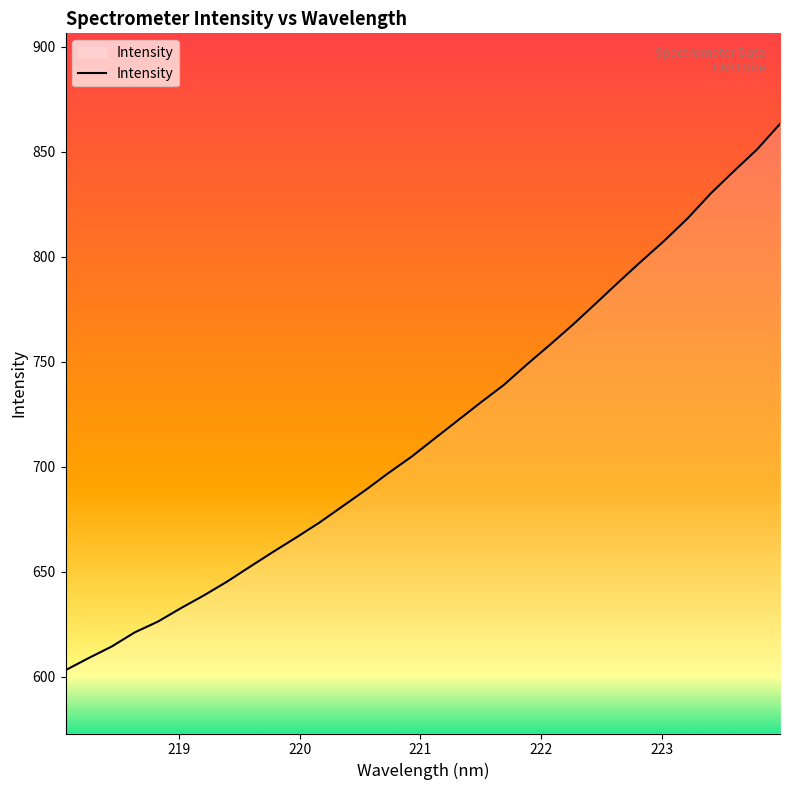

Reading left to right, transcribe all the data shown in this chart.

603.1	608.8	614.4	621.1	626.2	632.6	638.7	645.3	652.4	659.4	666.3	673.3	681.1	688.8	697.0	704.7	713.4	722.0	730.6	738.9	748.6	758.0	767.6	777.8	788.0	798.1	807.9	818.4	830.2	840.8	851.1	863.3